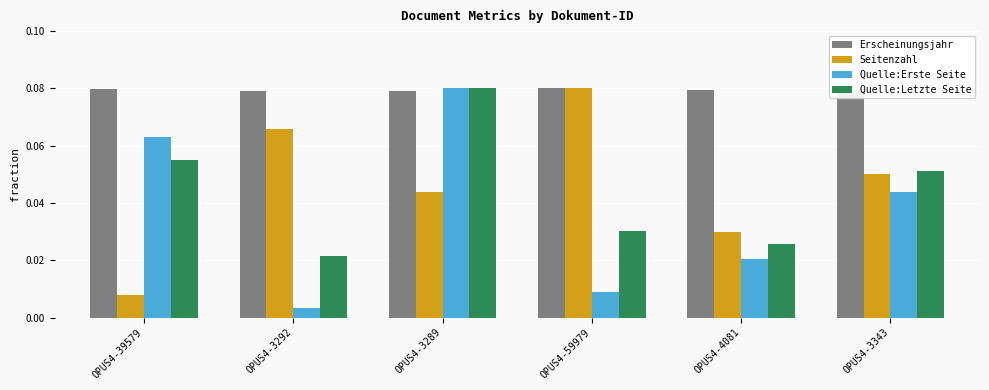

Where is Quelle:Erste Seite nearest to the value 0?

OPUS4-3292